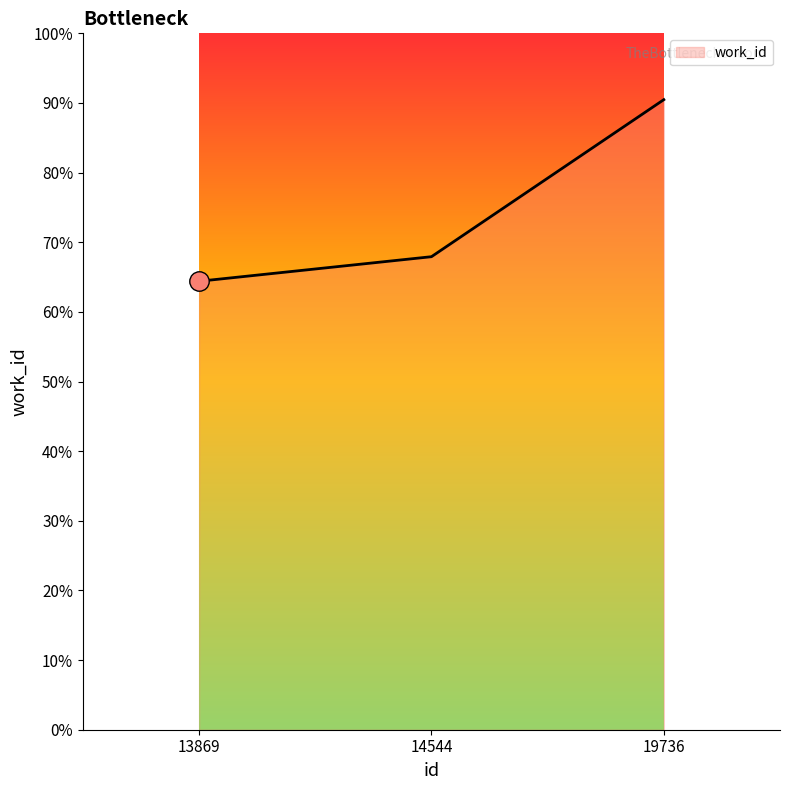

Does the chart display data point markers on the line(s)?

No